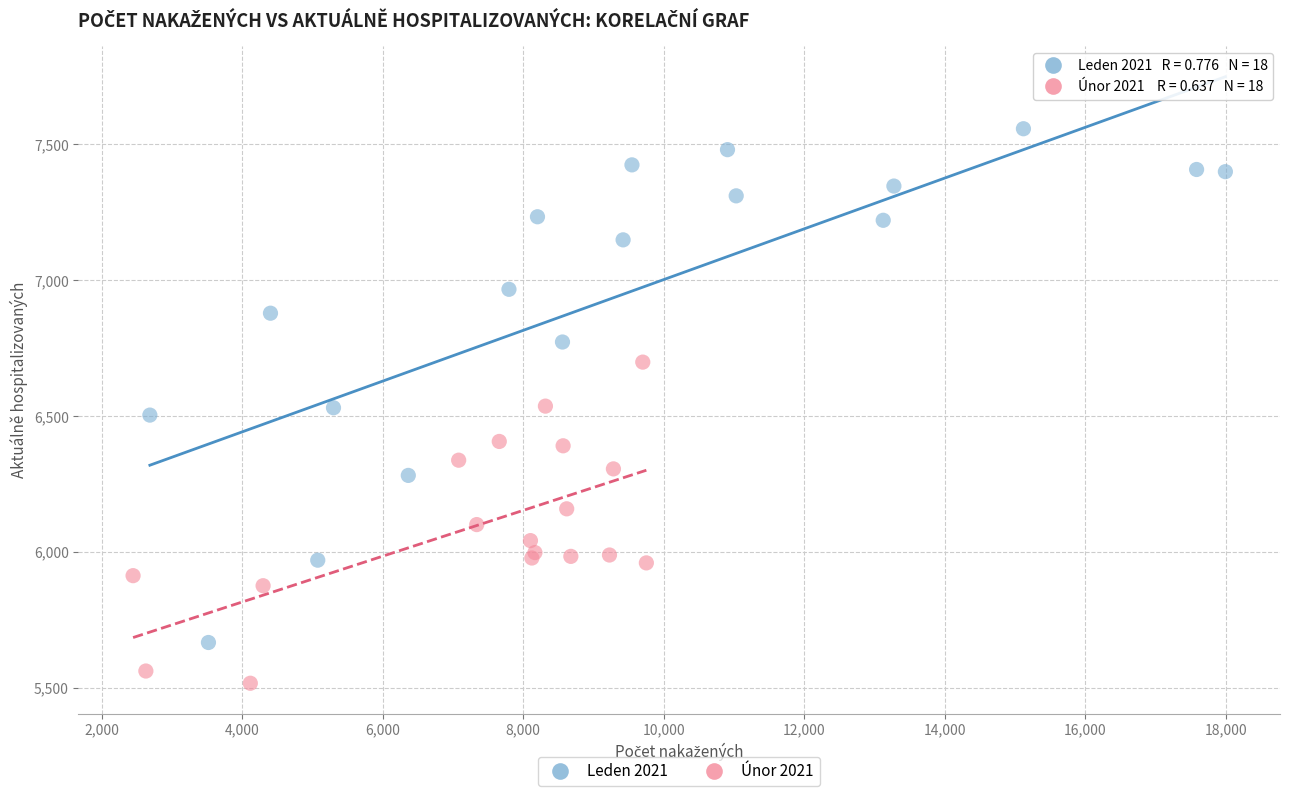

Which series contains the highest Y value?

Leden 2021